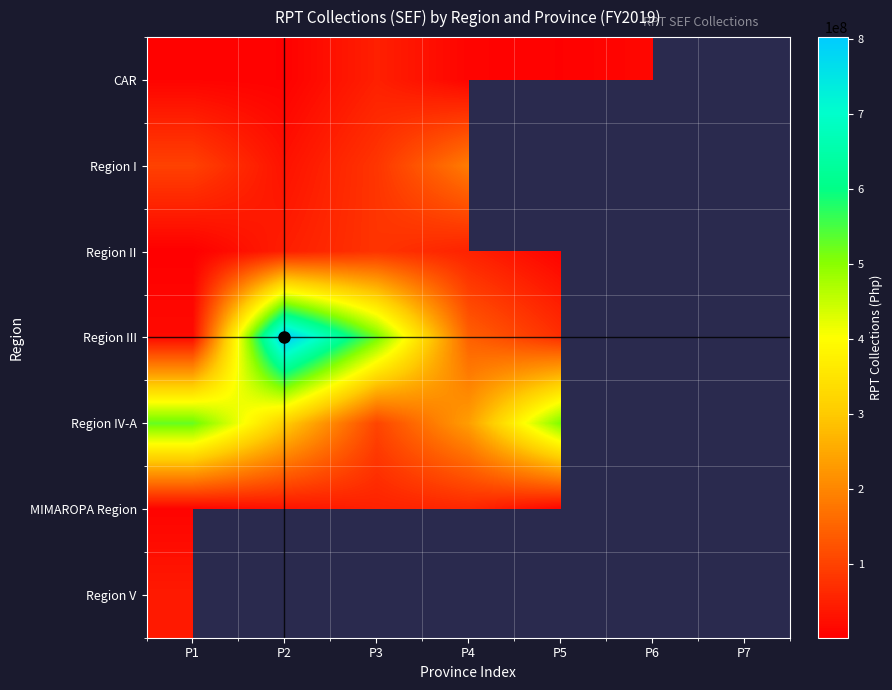

How many data points does each series have?

7